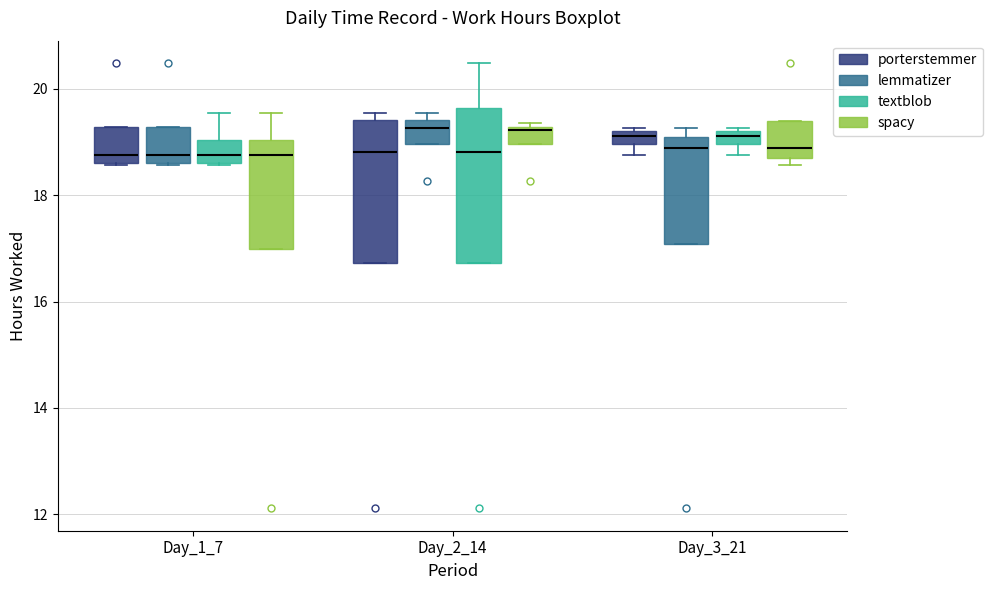

Where is the lower edge of the box for Day_1_7 (spacy) on the y-axis? The values are not printed on the chart, so give them approximately, as read against the axis.

17.0